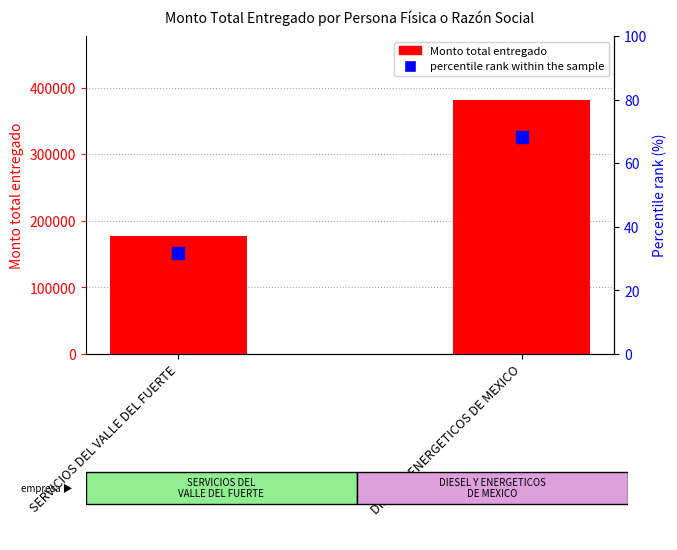

The Monto total entregado series shows 381850.0 at DIESEL Y ENERGETICOS DE MEXICO. True or false?

True